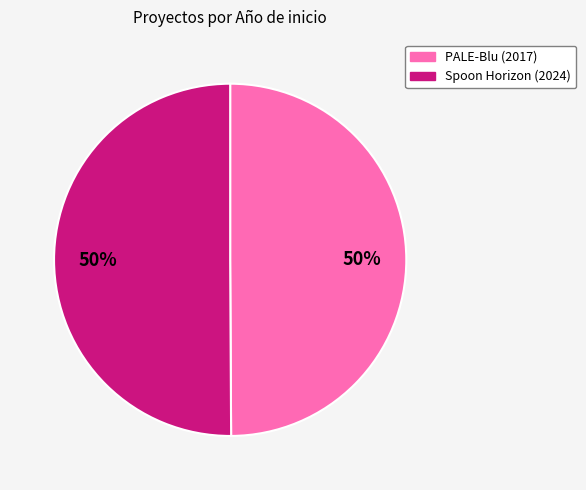

Is the sum of PALE-Blu (2017) and Spoon Horizon (2024) greater than half?

Yes